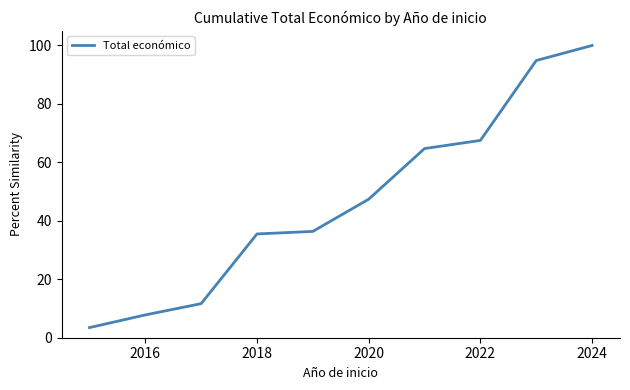

What is the minimum value shown in the chart?

3.5